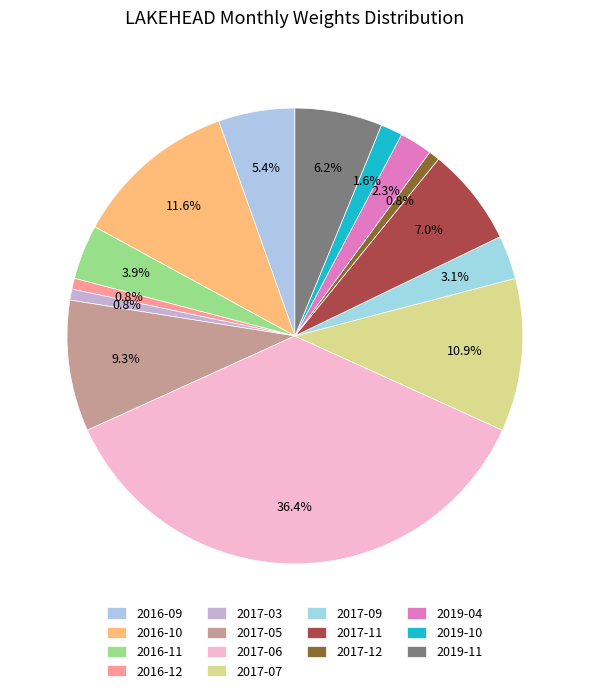

Does 2017-09 account for over 50% of the chart?

No